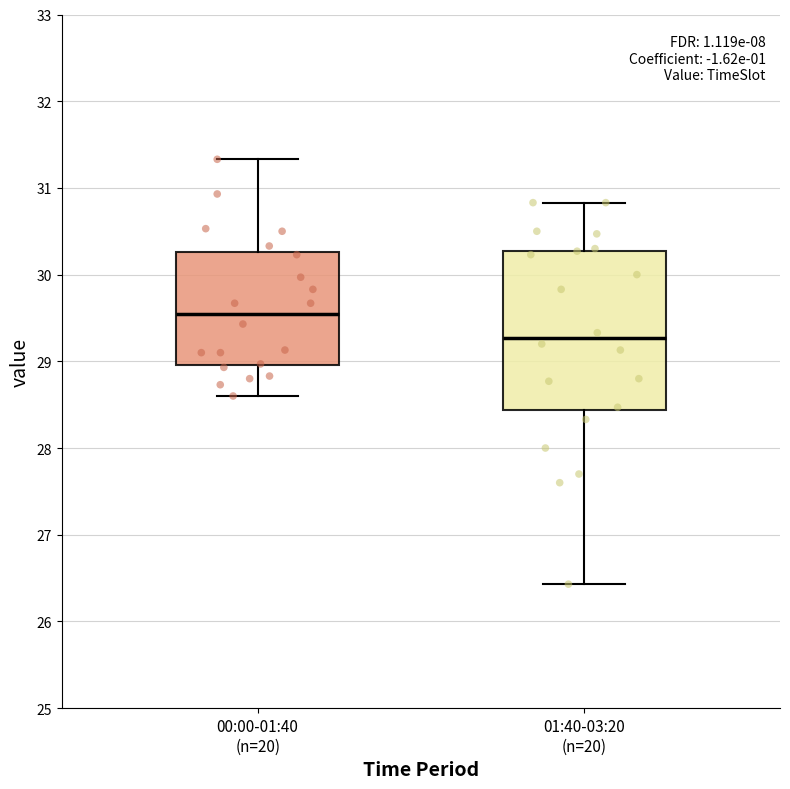

Reading left to right, read every box against the y-axis: the position of its median line, the range the box covers, and the ends of its whiskers. The values are not printed on the chart, so give them approximately, as read against the axis.

00:00-01:40 (n=20): median 29.6, box 29.0 to 30.3, whiskers 28.6 to 31.3
01:40-03:20 (n=20): median 29.3, box 28.4 to 30.3, whiskers 26.4 to 30.8